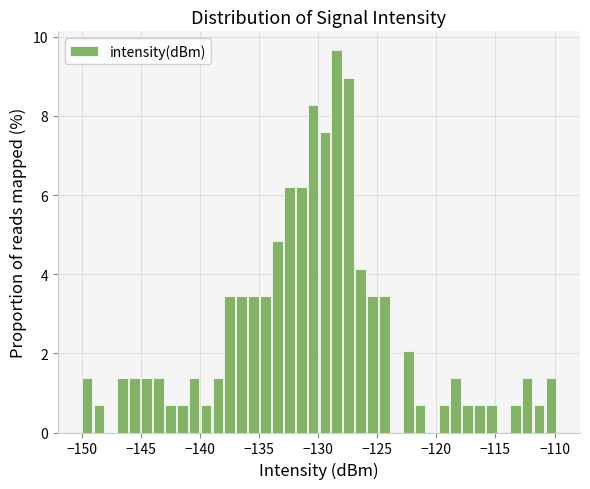

Around what value on the x-axis is the tallest bar? Give the approximate position of its centre, as read against the axis.

-128.5